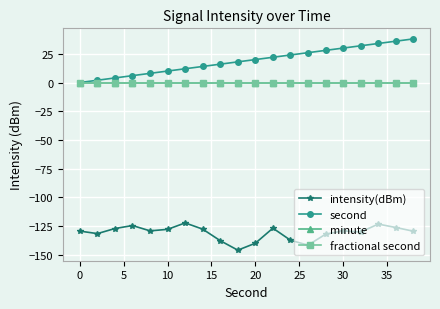

Does the chart have visible grid lines?

Yes